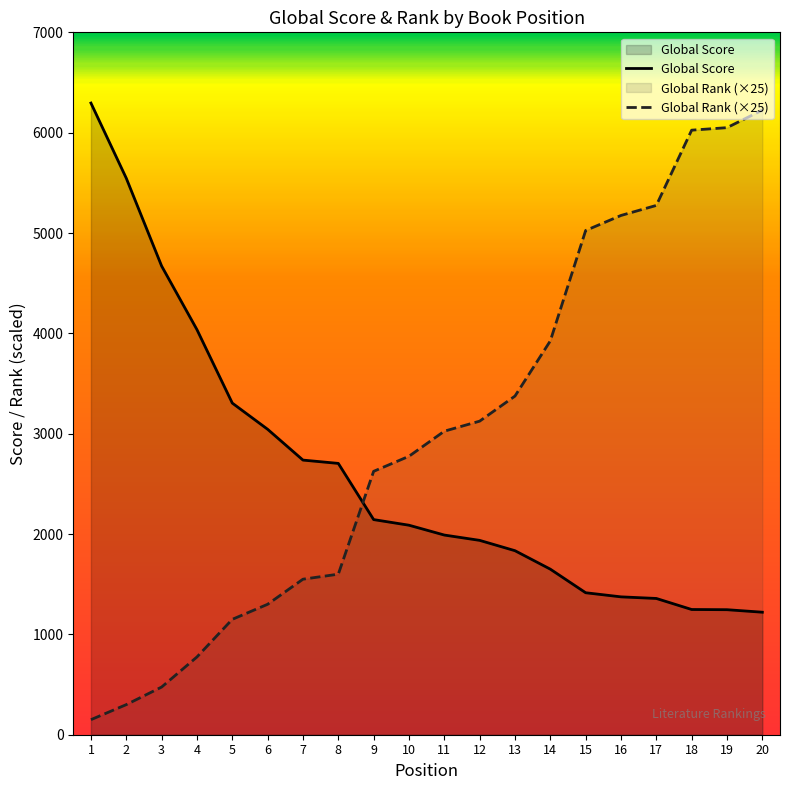

Does the chart have visible grid lines?

No